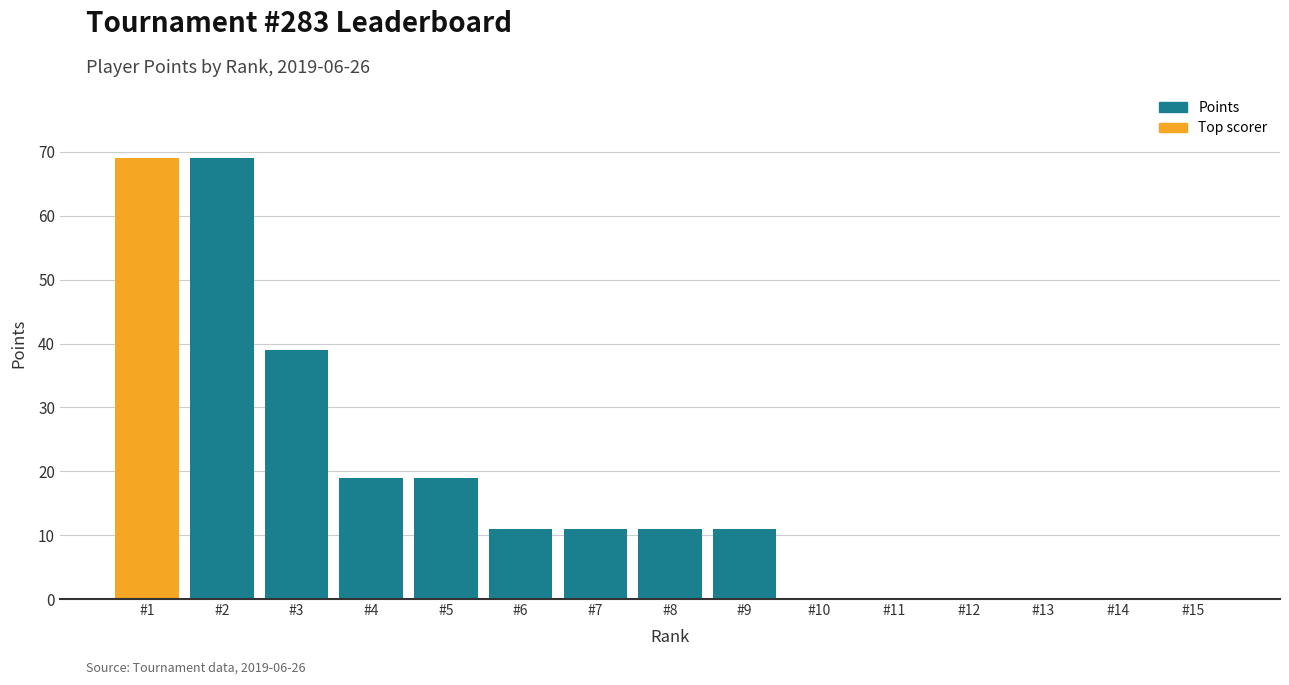

How many series are shown in this chart?

1